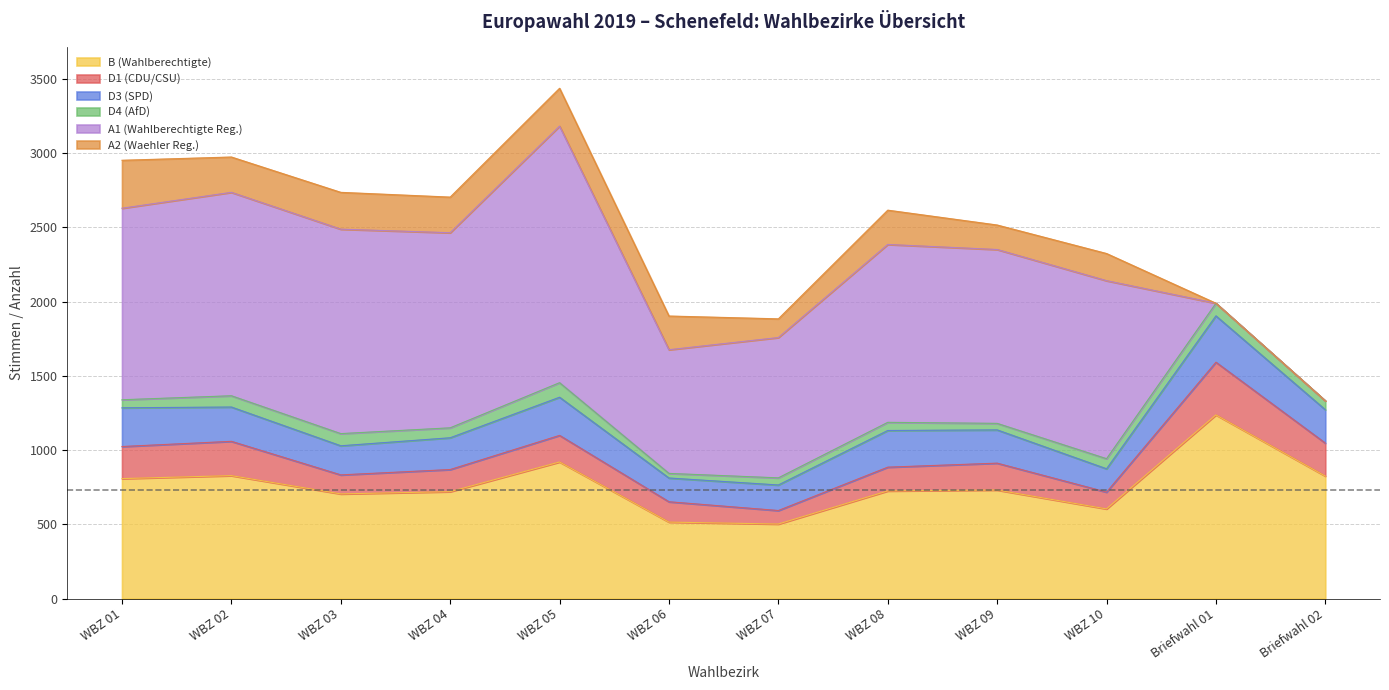

Is it true that B (Wahlberechtigte) equals 292 at WBZ 01?

False